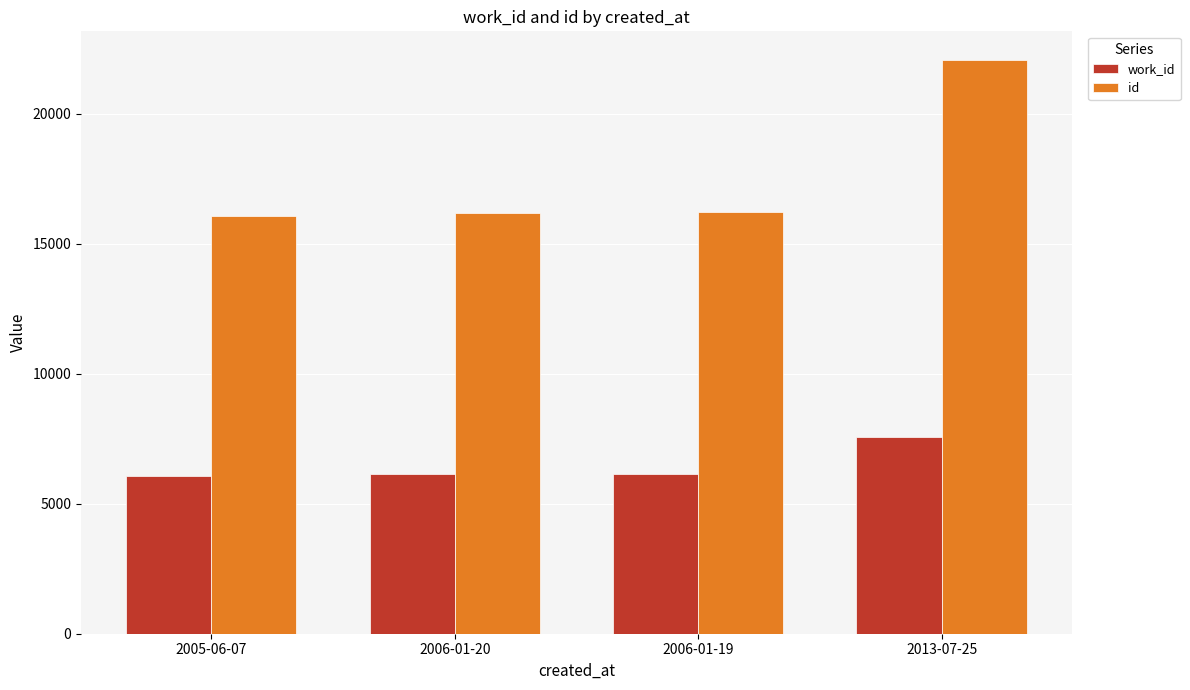

What are all the series names shown in the legend?

work_id, id